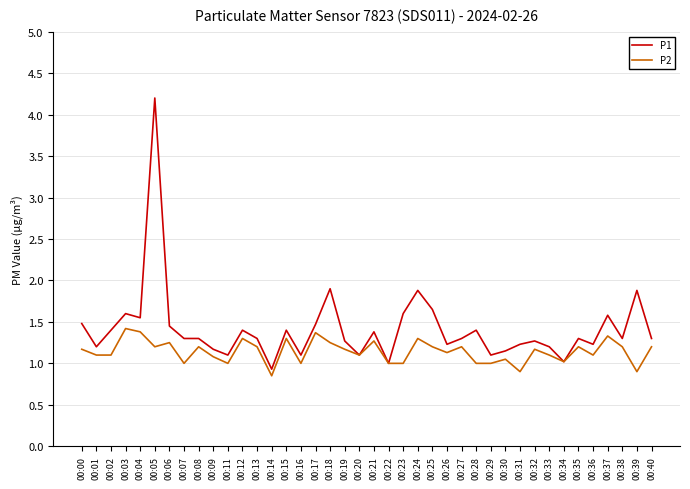

Is the value of P2 at 00:35 greater than the value of P1 at 00:15?

No